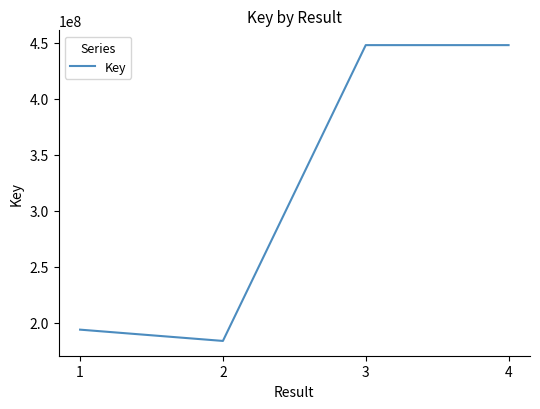

Which has a higher value, 1 or 3?

3